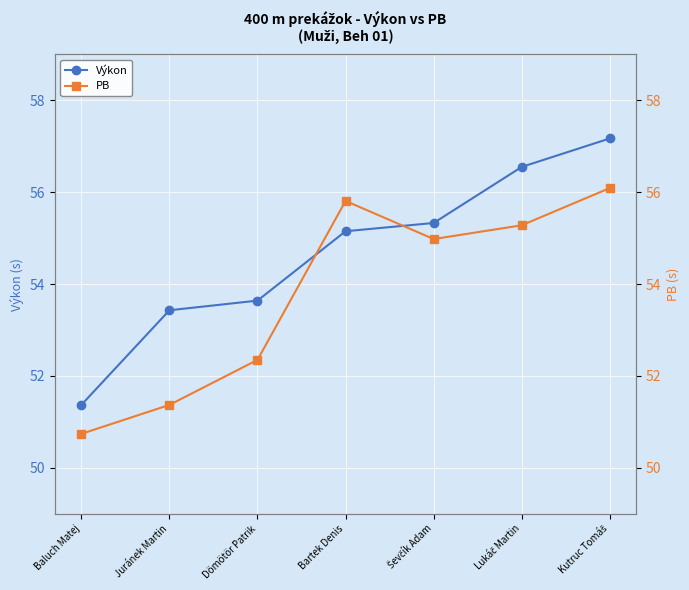

Reading left to right, extract all data points from this chart.

Výkon: 51.4	53.4	53.6	55.1	55.3	56.5	57.2
PB: 50.7	51.4	52.4	55.8	55.0	55.3	56.1